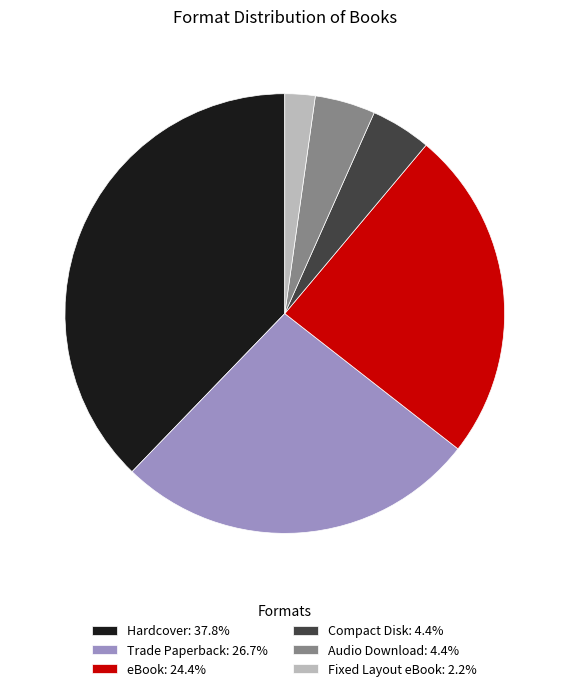

Is Trade Paperback: 26.7% the majority of the pie?

No